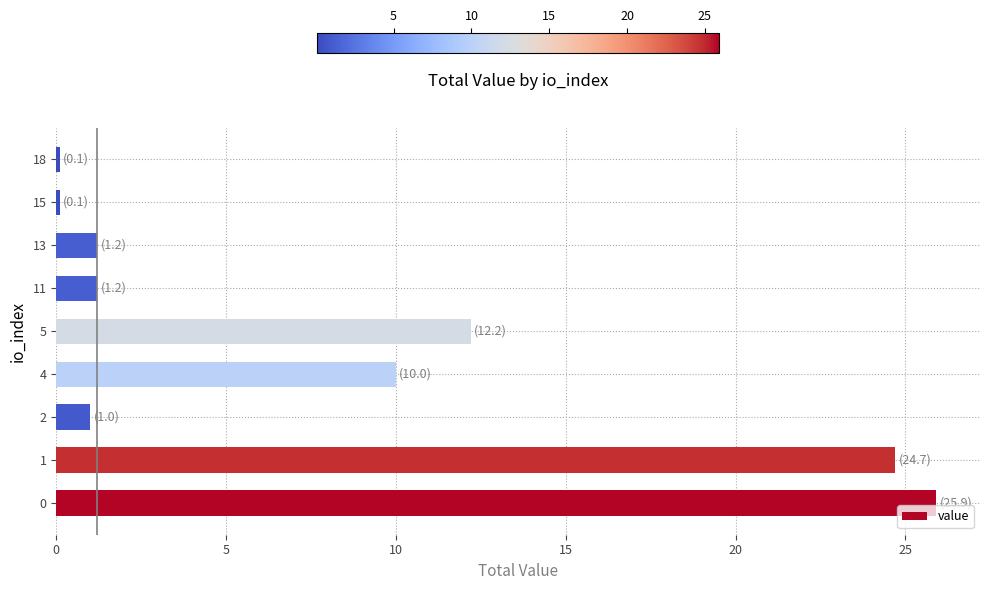

Reading top to bottom, list all the values displayed in this chart.

0.1	0.1	1.2	1.2	12.2	10.0	1.0	24.7	25.9